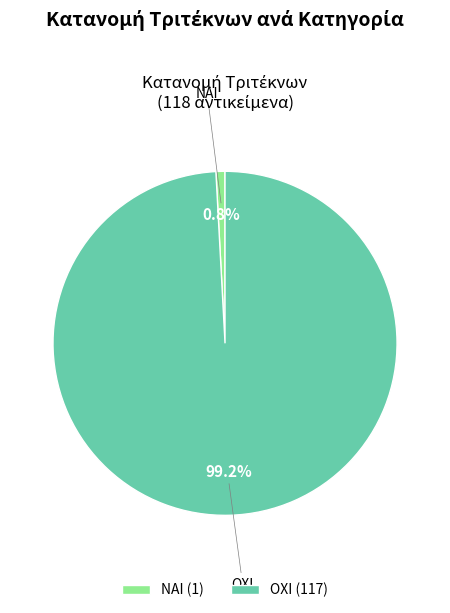

True or false: ΝΑΙ accounts for 11% of the total.

False